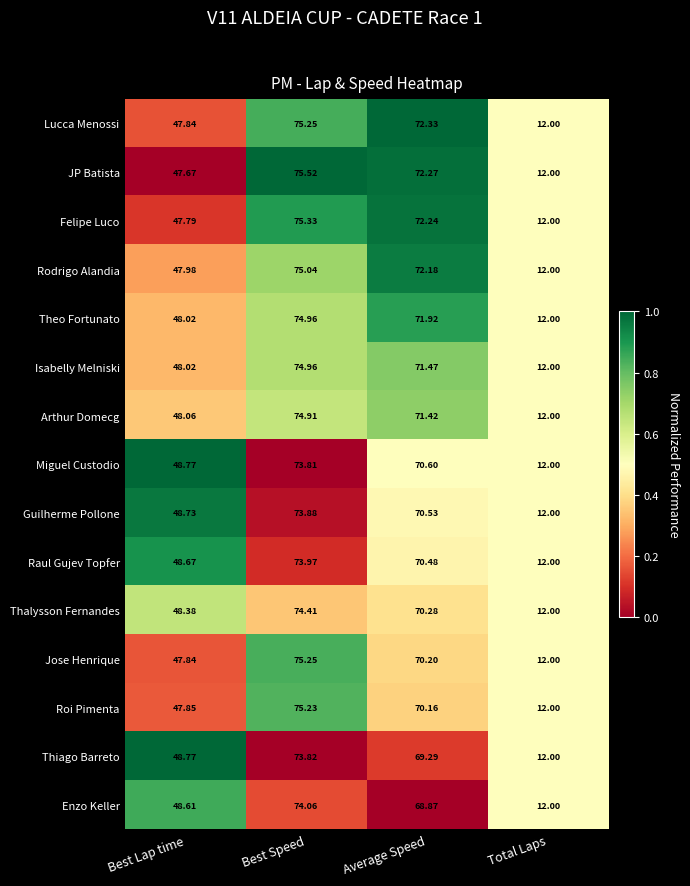

Where is Felipe Luco nearest to the value 43?

Best Lap time